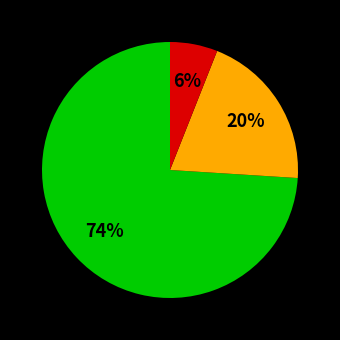

Is there a majority slice in this chart?

Yes